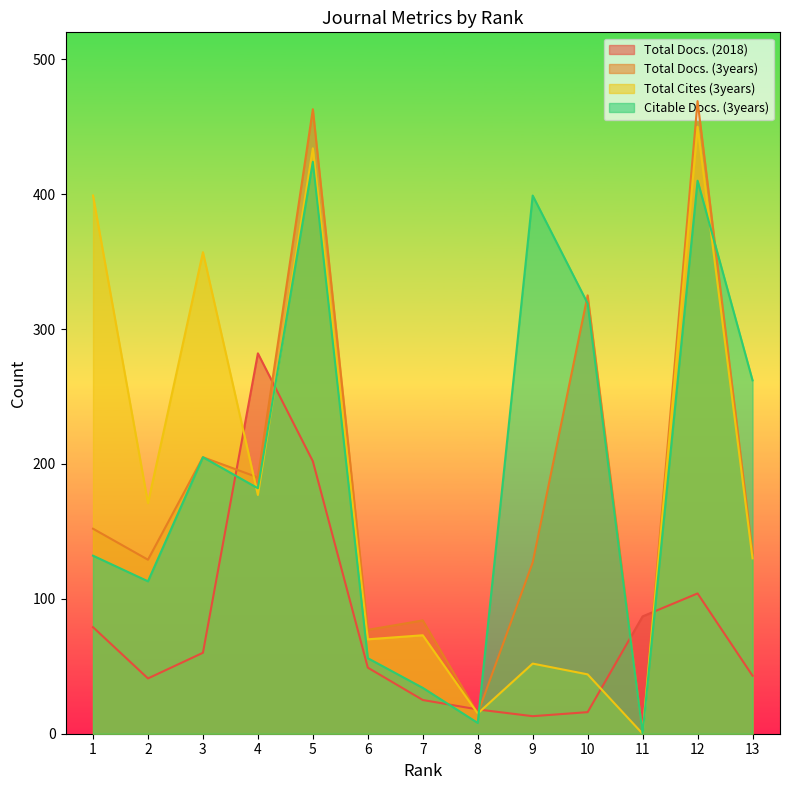

True or false: Total Docs. (2018) and Total Cites (3years) cross at least once.

True